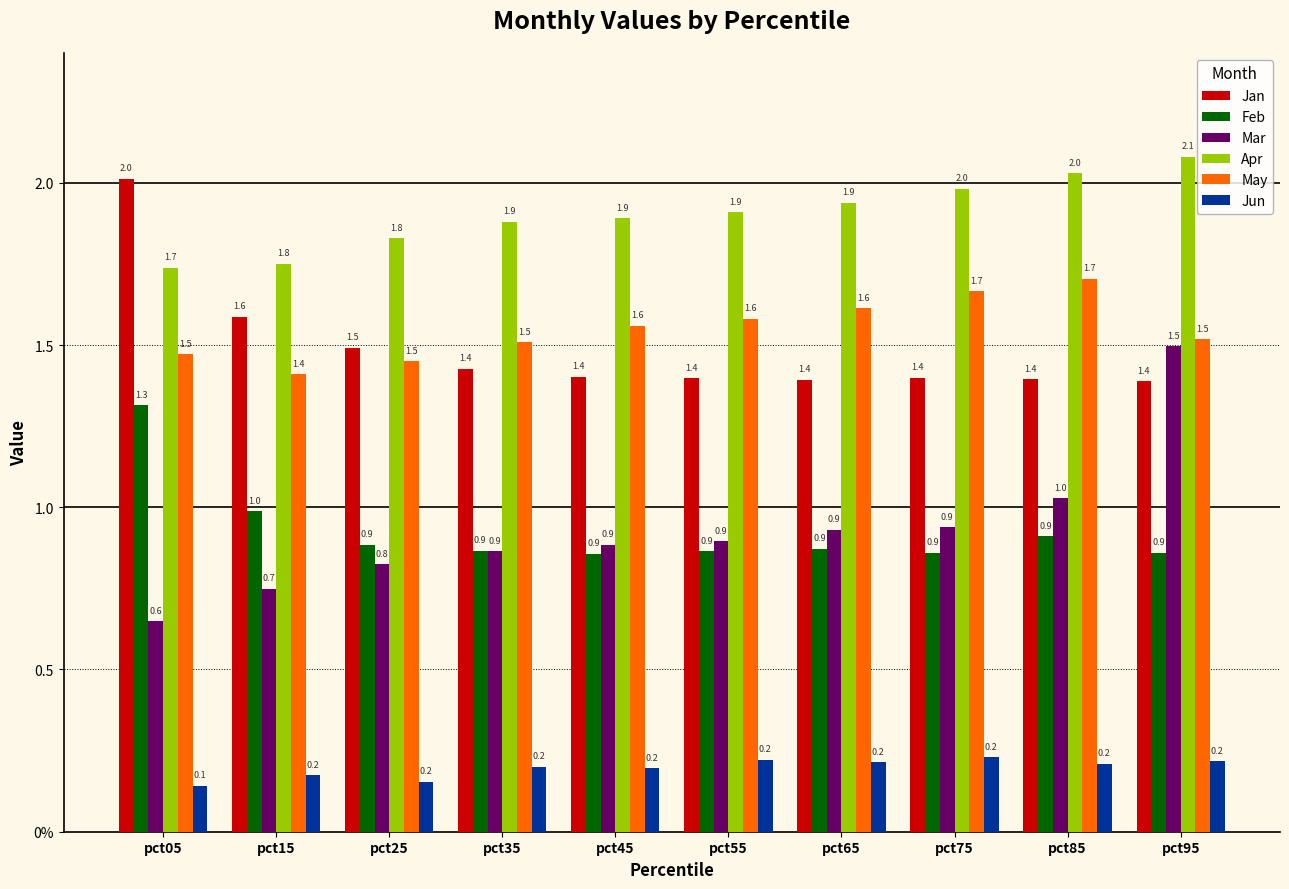

Is it true that May equals 0.9 at pct95?

False